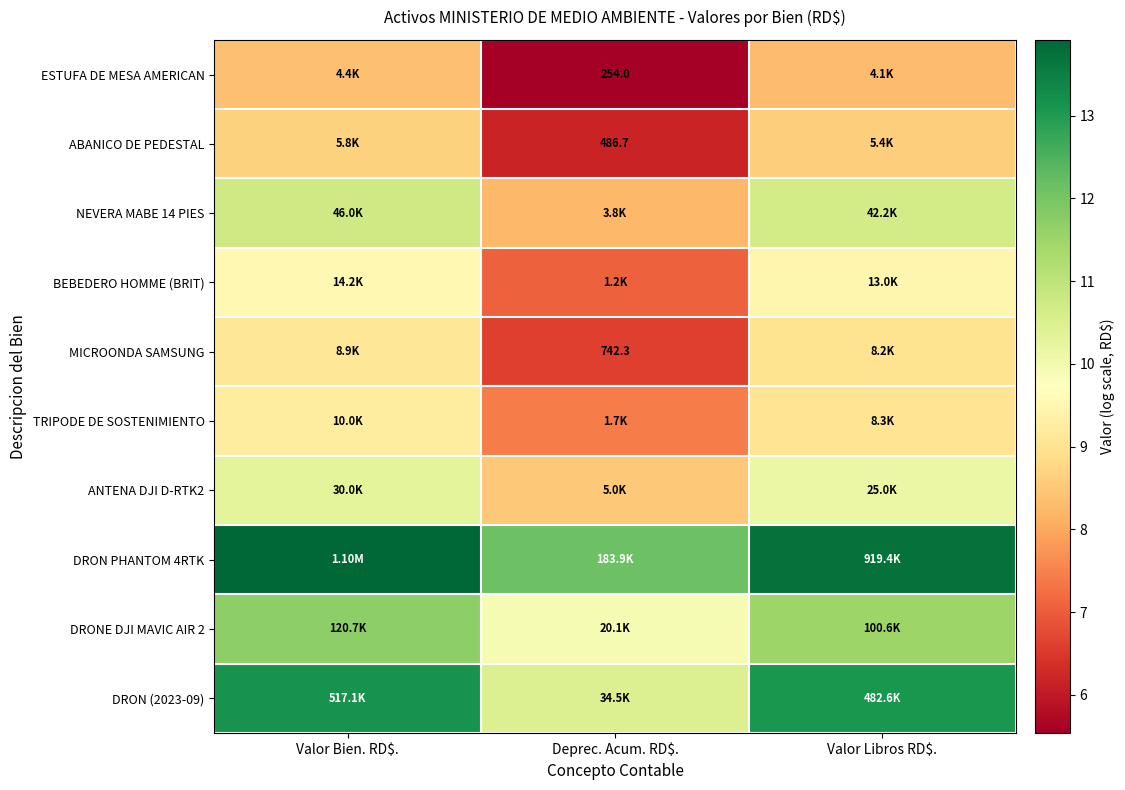

The value of BEBEDERO HOMME (BRIT) at Deprec. Acum. RD$. is 10.2. True or false?

False